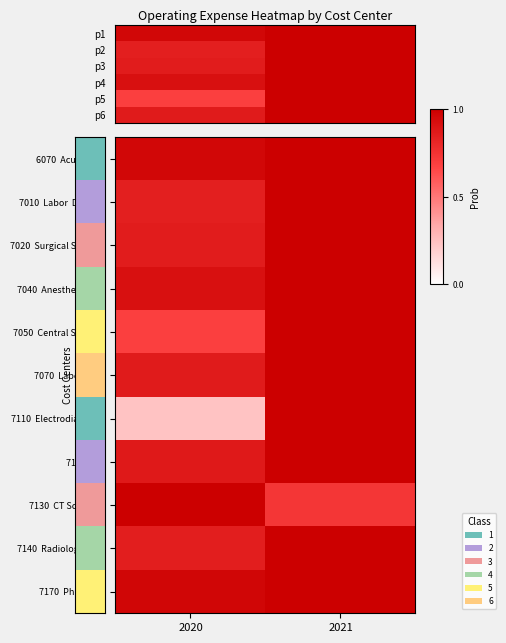

Which has a higher value, 2021 or 2020?

2021